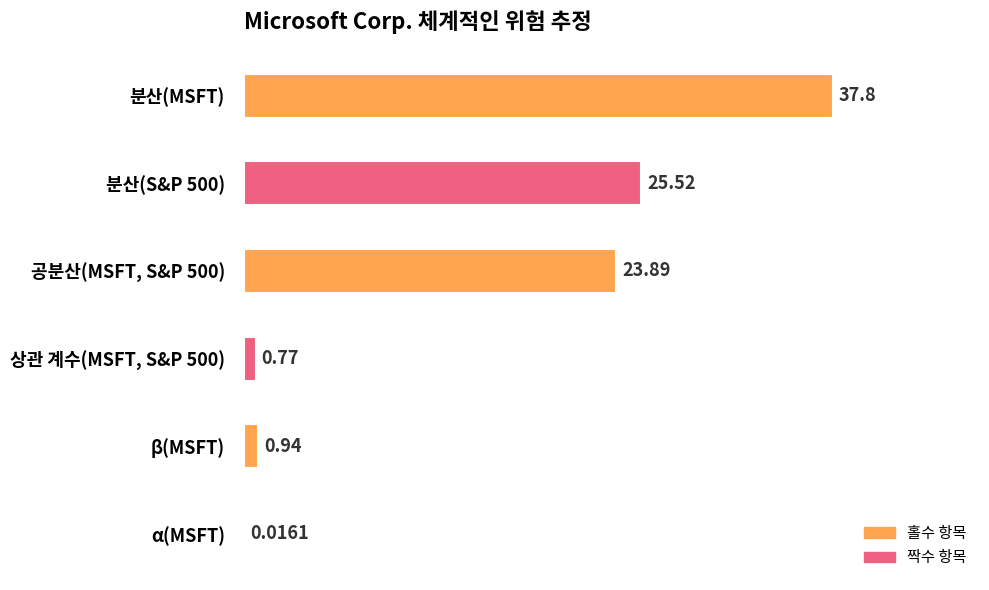

What is the sum of the values at 상관 계수(MSFT, S&P 500) and 분산(S&P 500)?

26.3